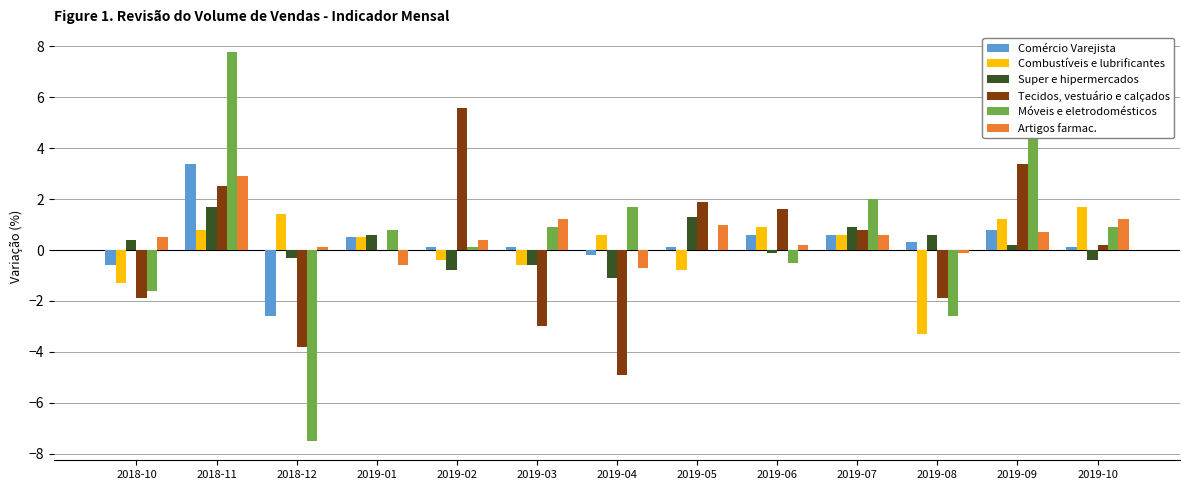

What is the sum of all Combustíveis e lubrificantes values?

1.3